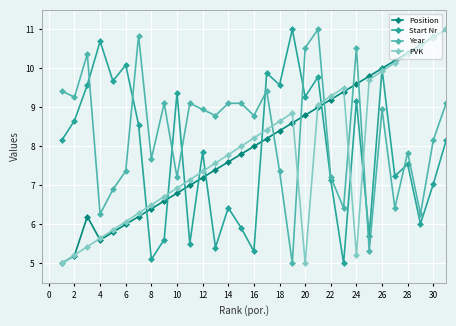

What is the value of the Year point at the 30th from the left?

8.2